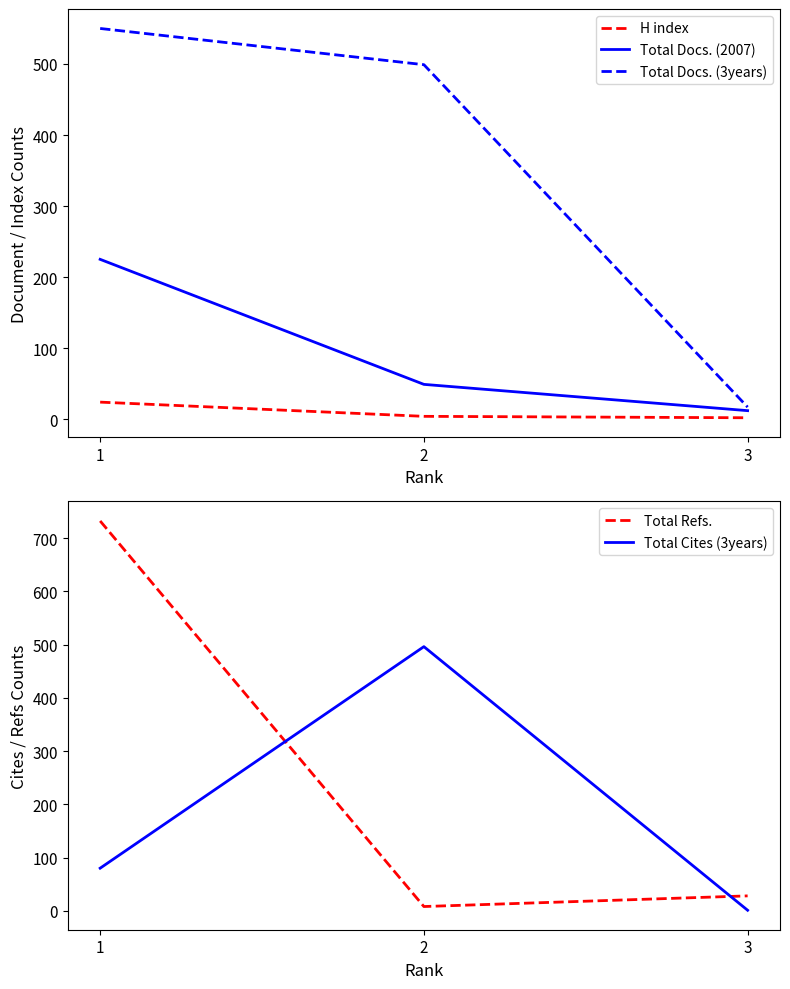

Where is Total Docs. (2007) nearest to the value 118?

2